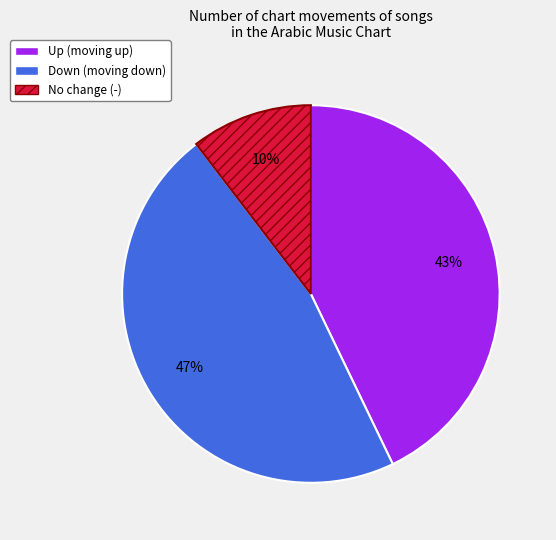

How many slices are in this pie chart?

3